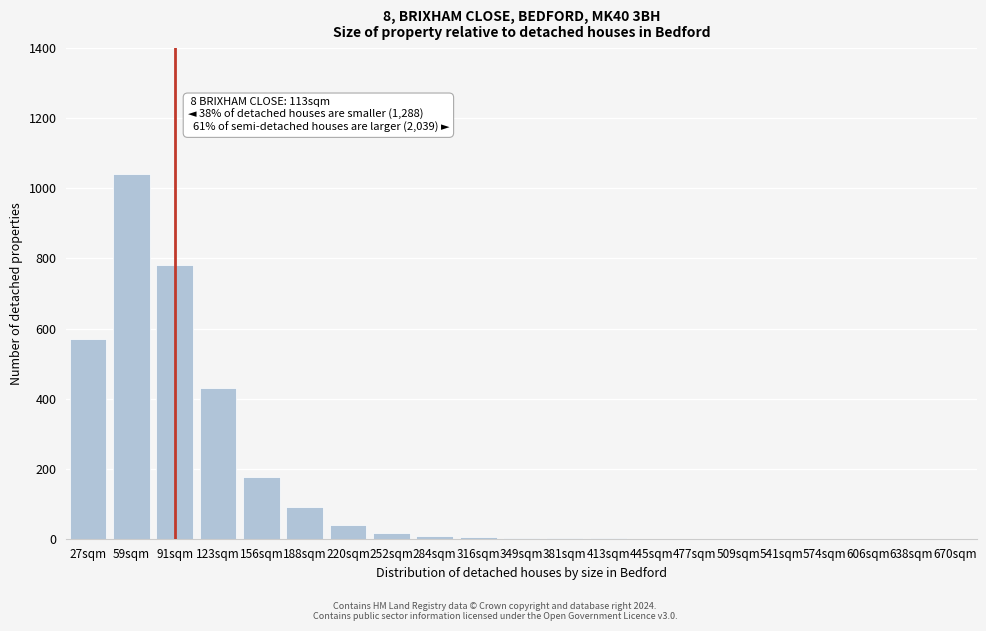

At which label is the value closest to 520?

27sqm